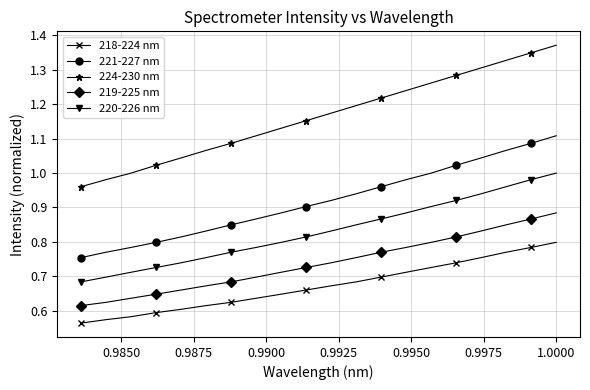

True or false: 221-227 nm has more than 0 interior local peaks.

False